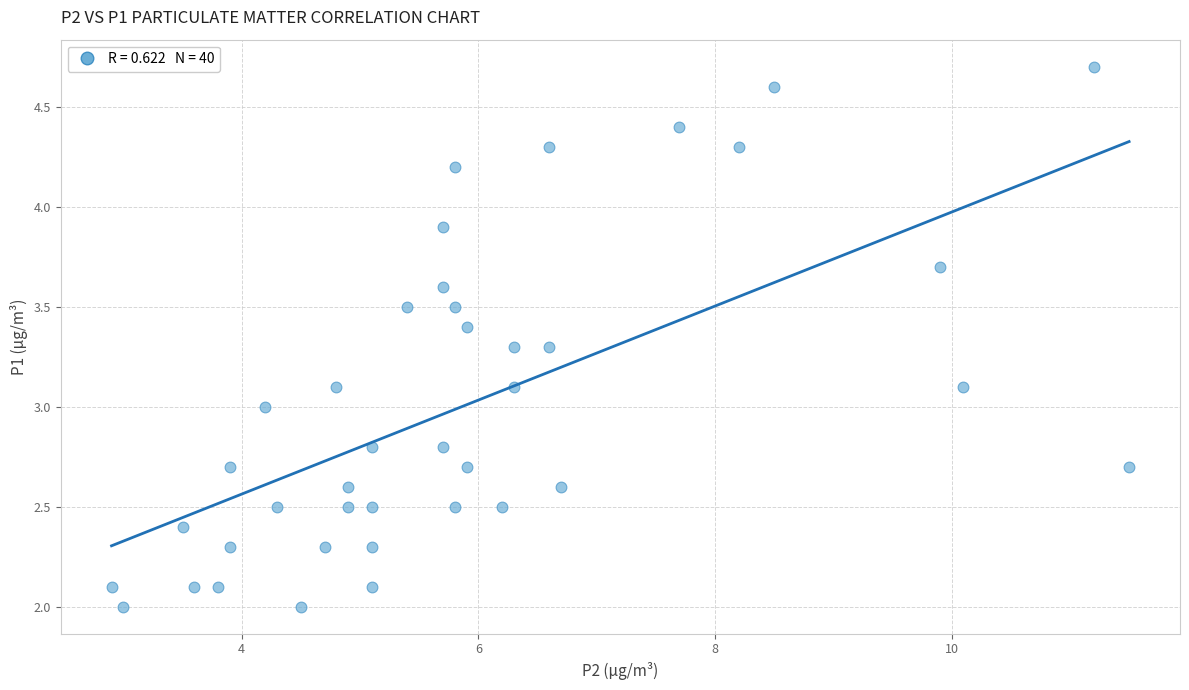

What is the range of Y values (max minus min)?

2.7